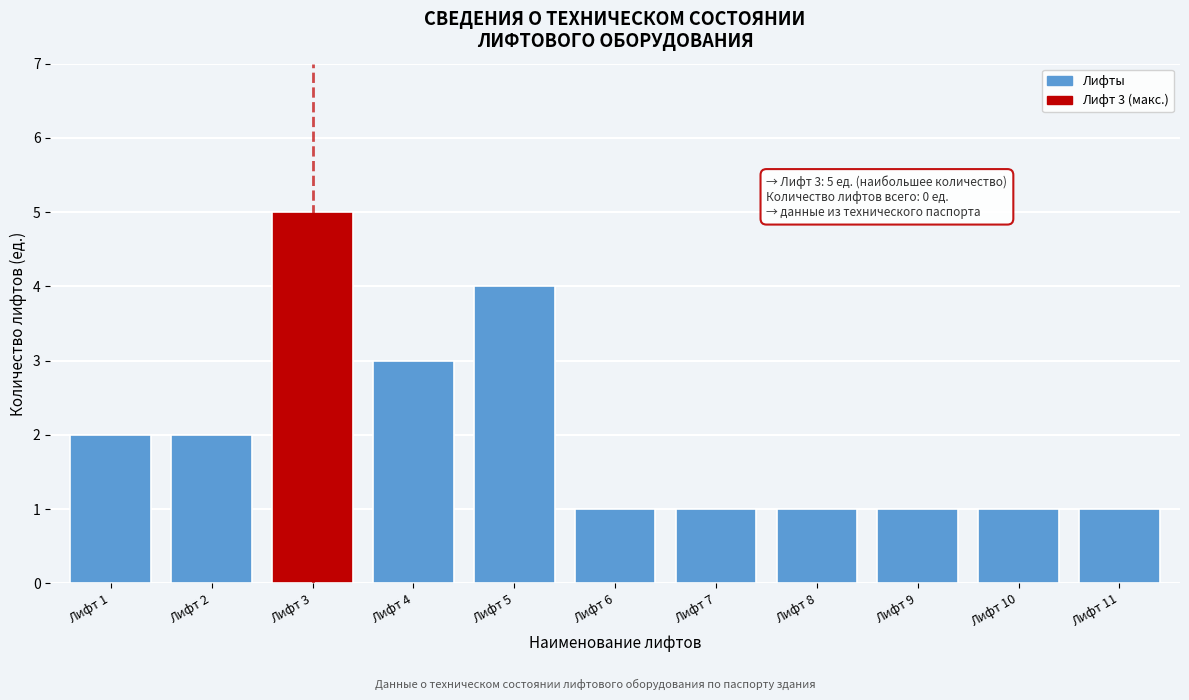

Reading left to right, transcribe all the data shown in this chart.

2	2	5	3	4	1	1	1	1	1	1